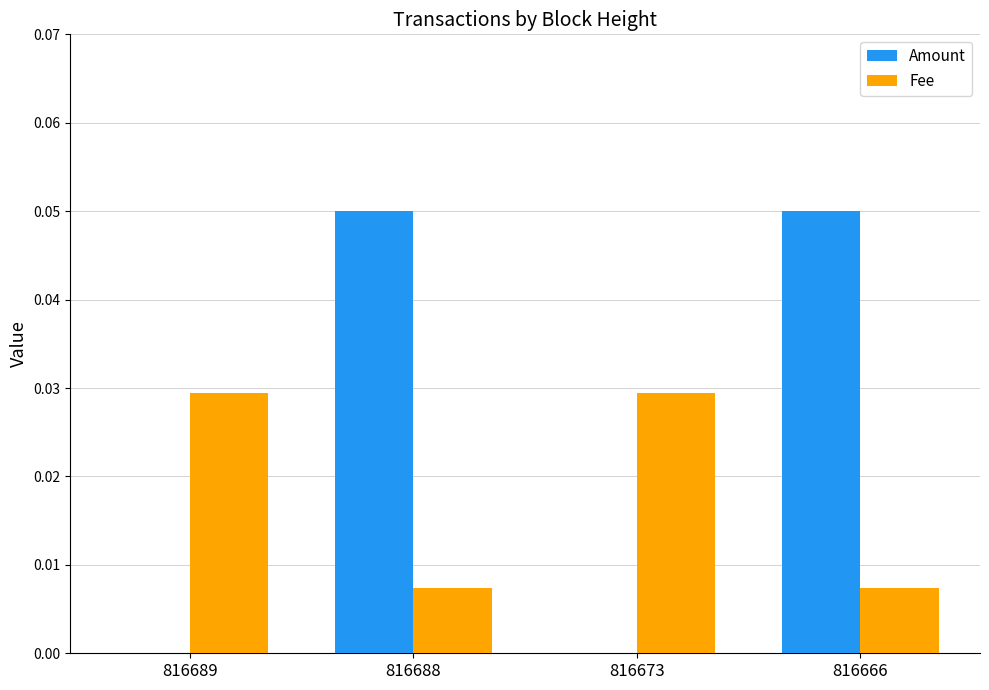

Count the number of categories in the chart.

4